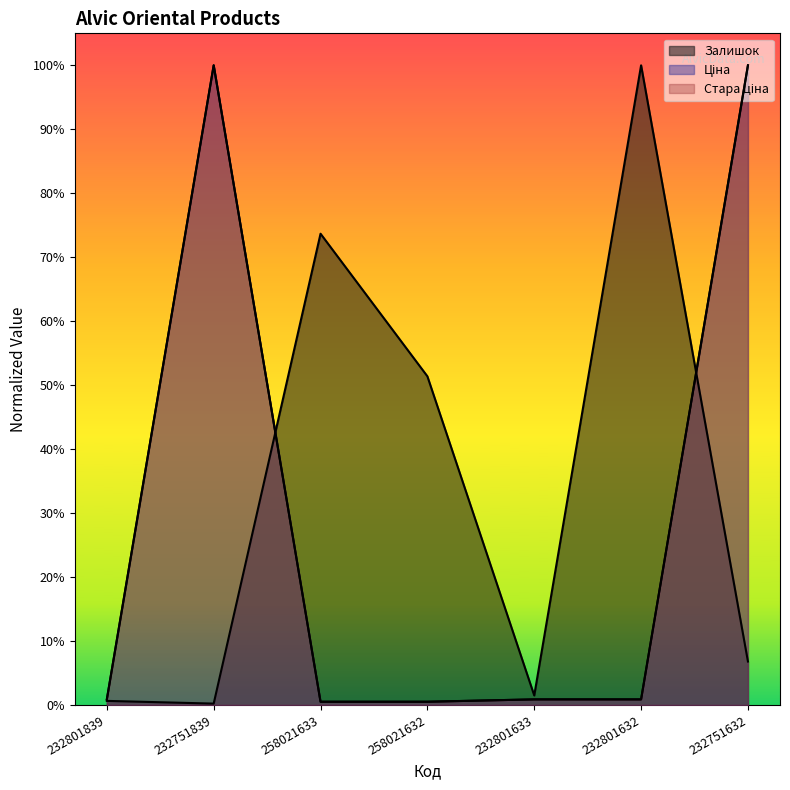

Reading left to right, extract all data points from this chart.

Залишок: 0.0	0.0	0.7	0.5	0.0	1.0	0.1
Ціна: 0.0	1.0	0.0	0.0	0.0	0.0	1.0
Стара ціна: 0.0	1.0	0.0	0.0	0.0	0.0	1.0